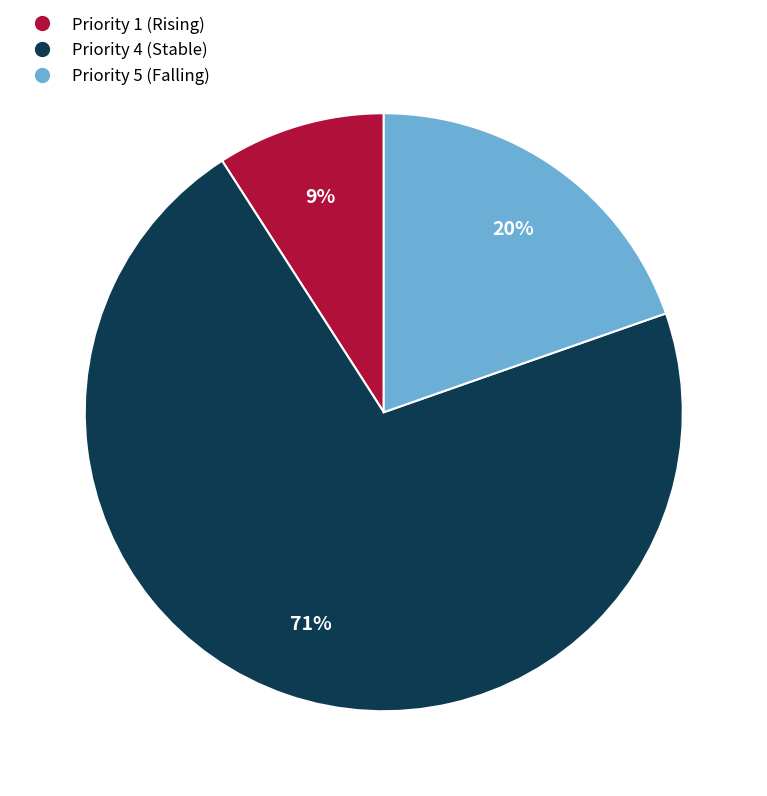

To the nearest percent, what is the average slice percentage?

33%